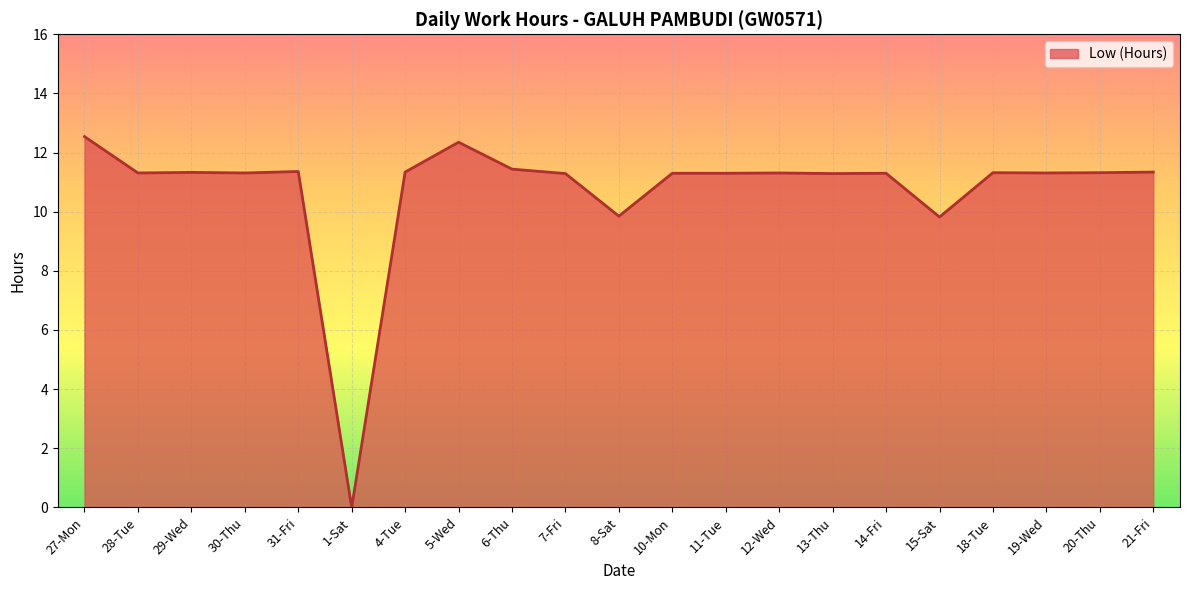

What position from the right is 13-Thu?

7